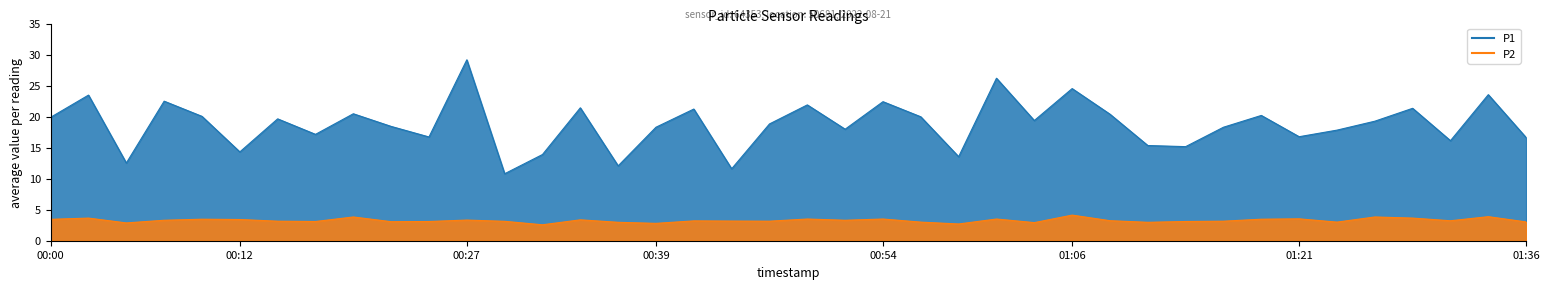

In P2, how many points are higher than both neighbors (excluding endpoints)?

13